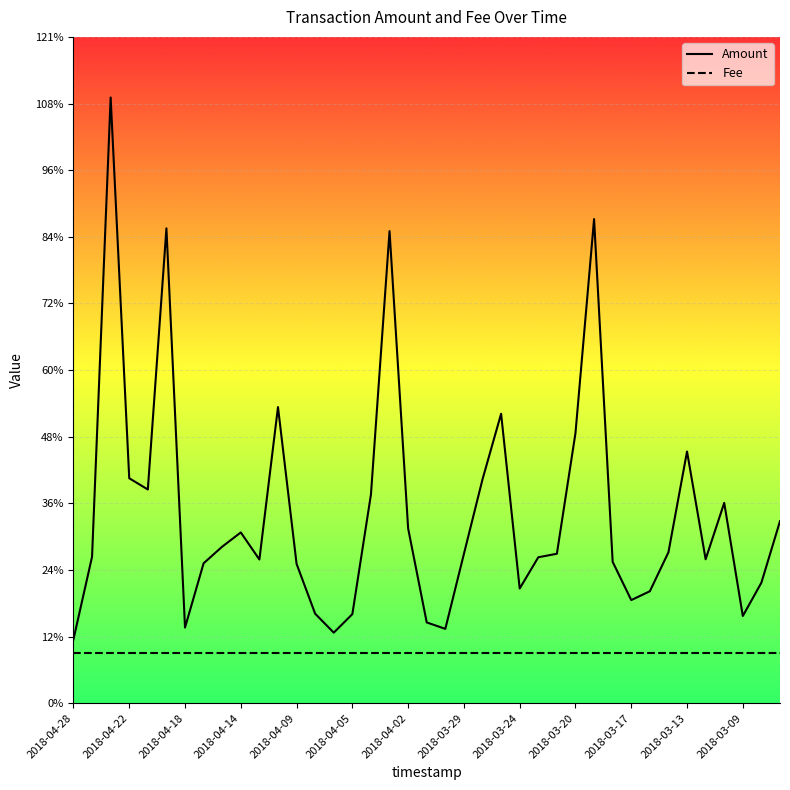

What is the label of the 1st point from the left?

2018-04-28